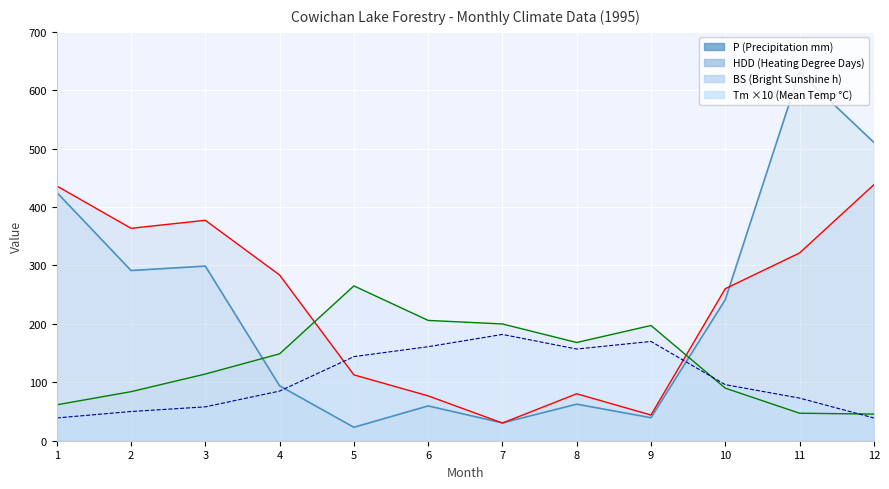

True or false: P has a value of 1117.0 at 11.

False